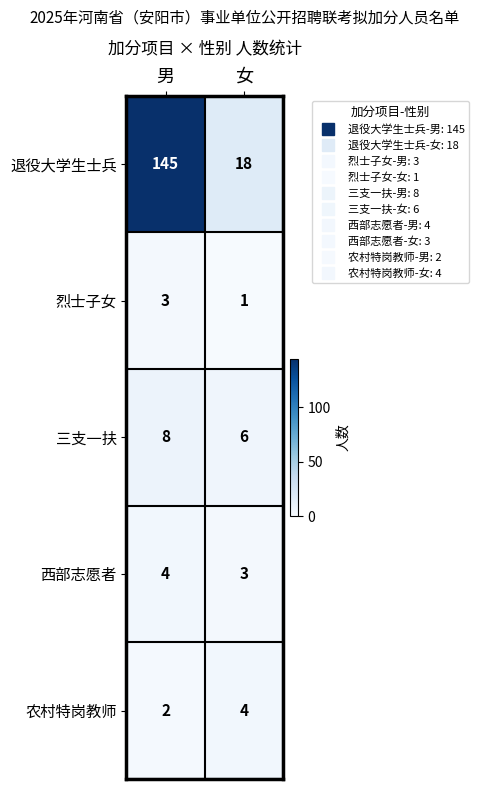

Which label corresponds to the smallest value in the chart?

女